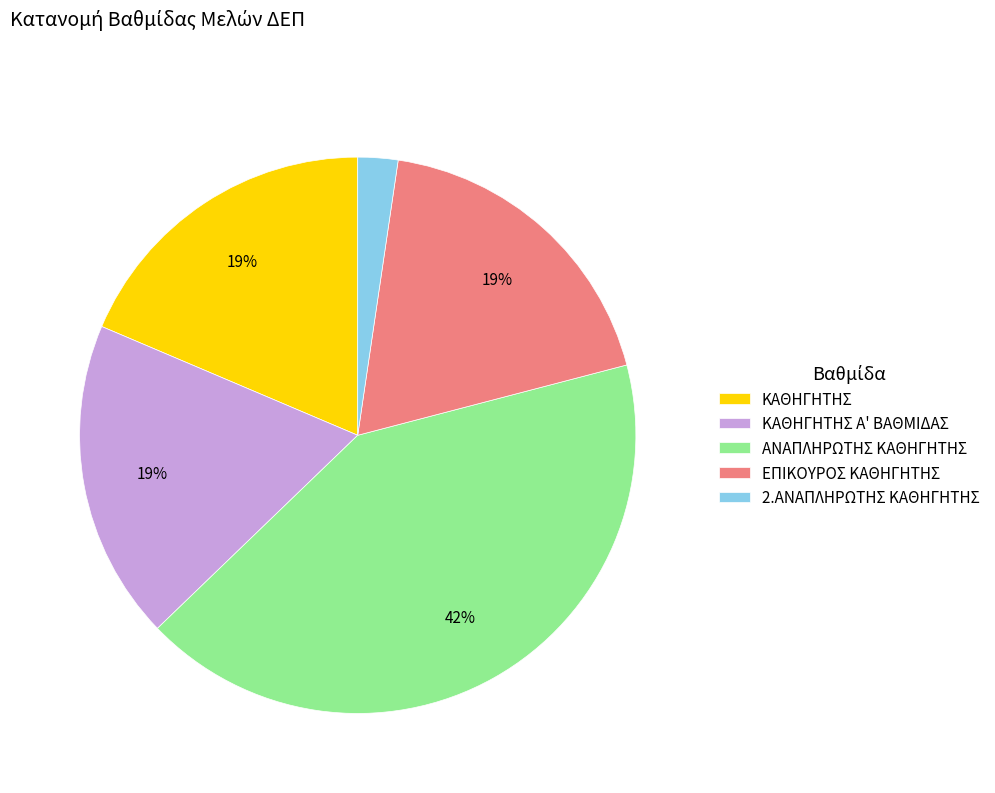

Does 2.ΑΝΑΠΛΗΡΩΤΗΣ ΚΑΘΗΓΗΤΗΣ account for over 50% of the chart?

No